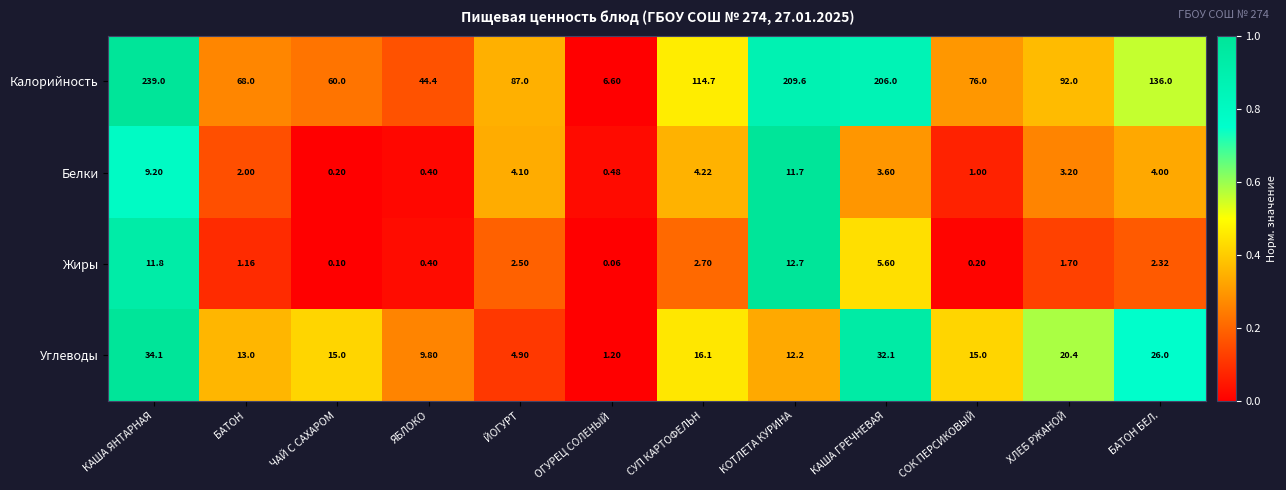

Is the value of Углеводы at КАША ГРЕЧНЕВАЯ greater than the value of Калорийность at ОГУРЕЦ СОЛЕНЫЙ?

Yes